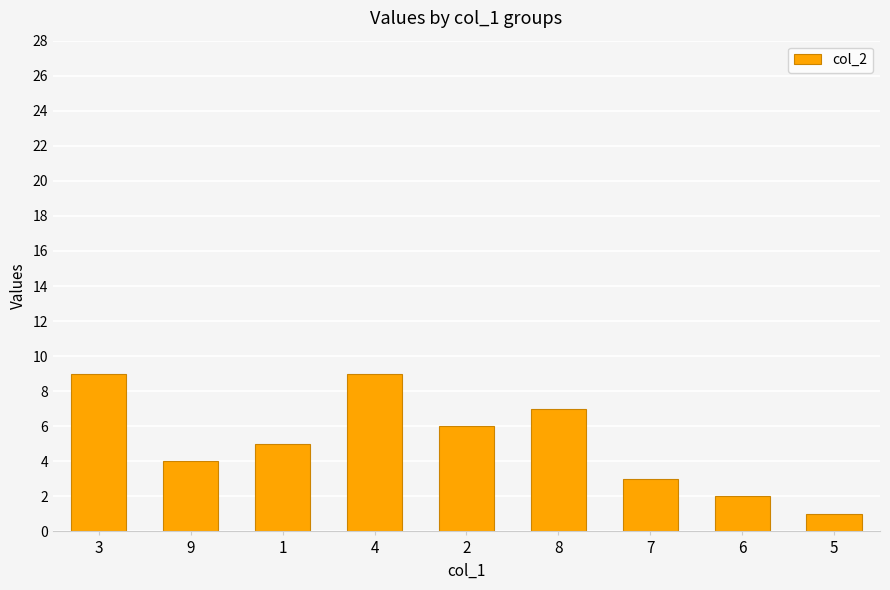

The chart shows a value of 2 at 6. True or false?

True